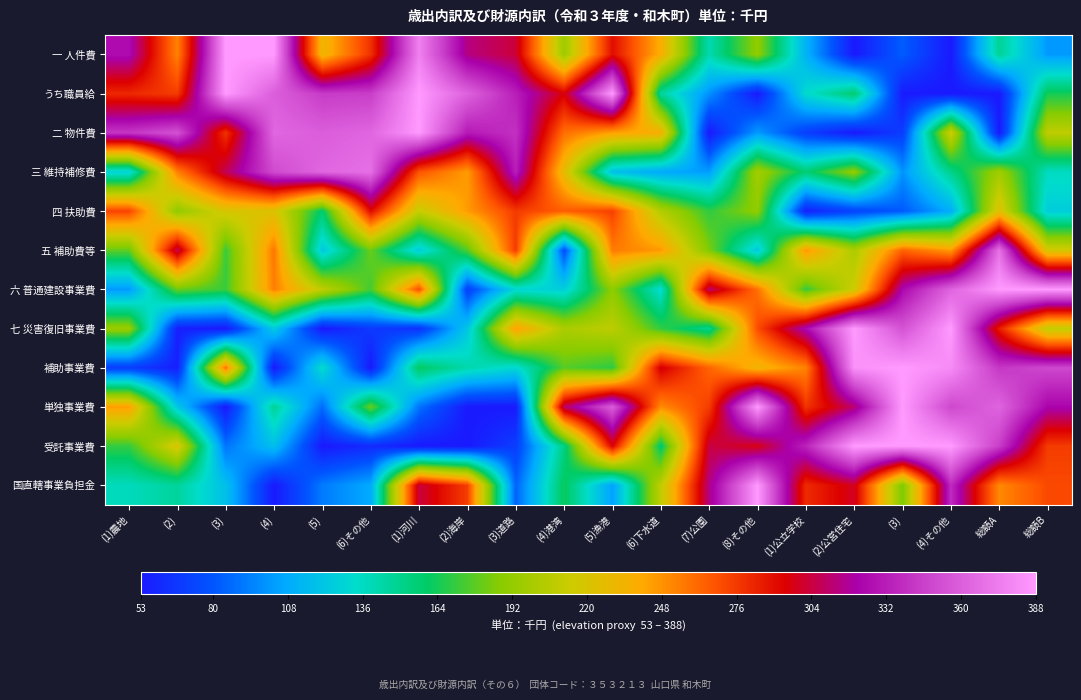

What is the spread (max minus min) of values at (8)その他?

335.0